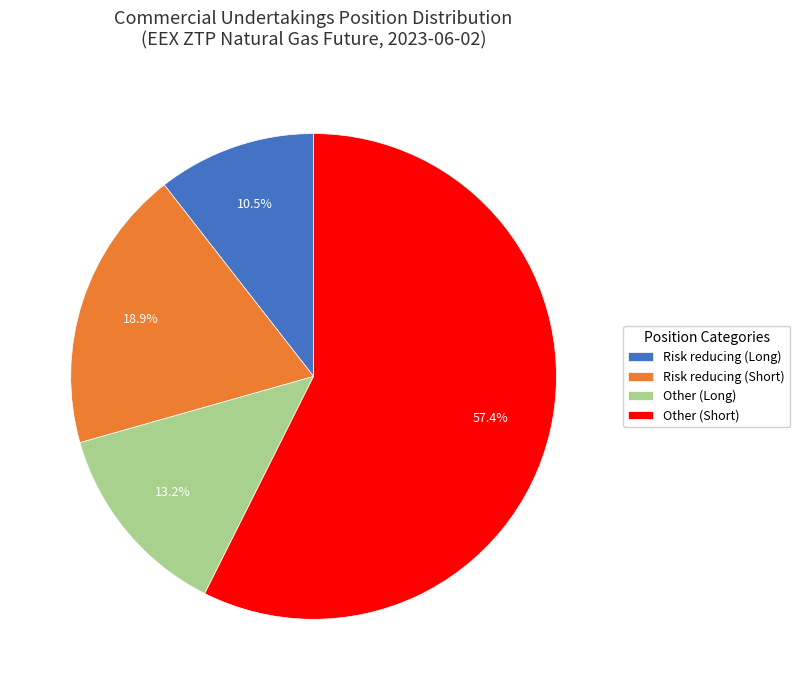

Which category has the biggest portion of the pie?

Other (Short)